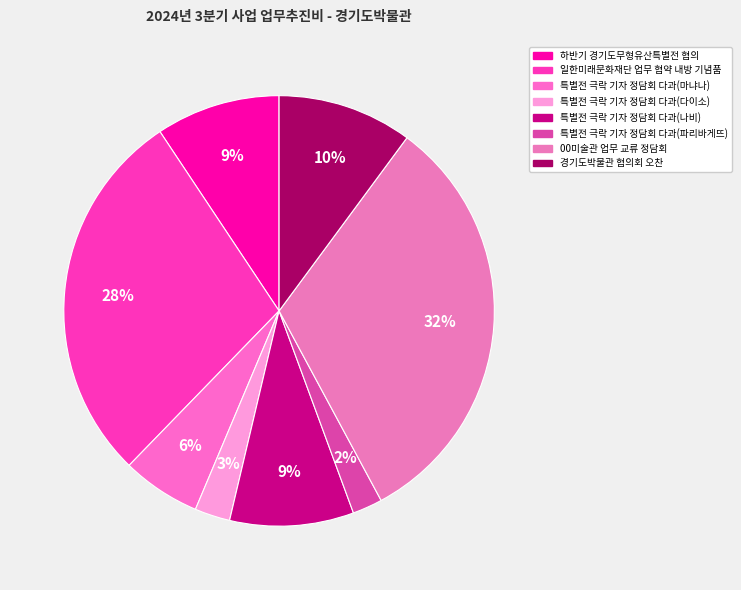

Is there a majority slice in this chart?

No